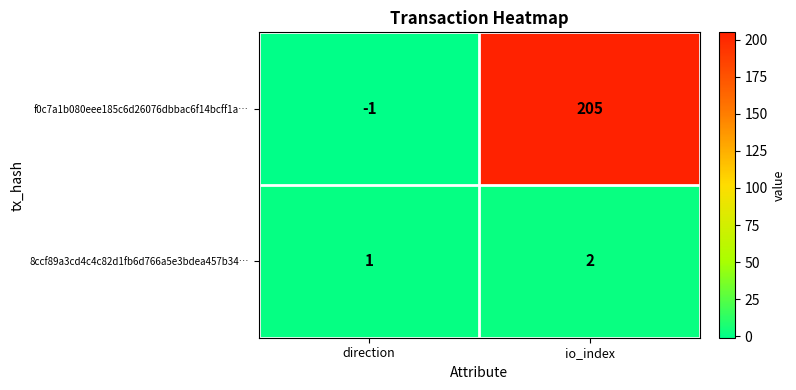

The f0c7a1b080eee185c6d26076dbbac6f14bcff1a… series shows -1 at direction. True or false?

True